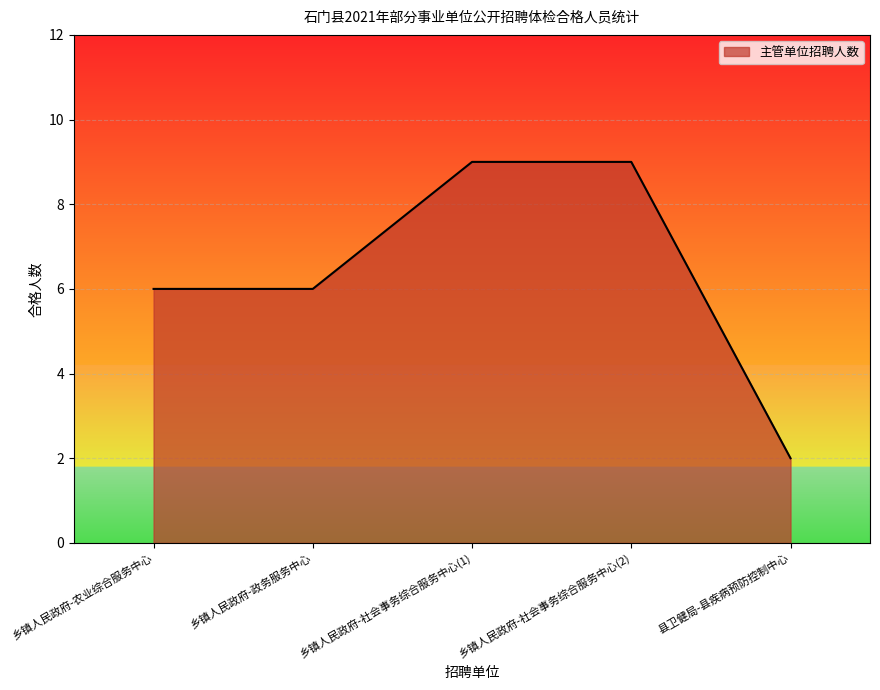

What is the approximate value at 县卫健局-县疾病预防控制中心?

2